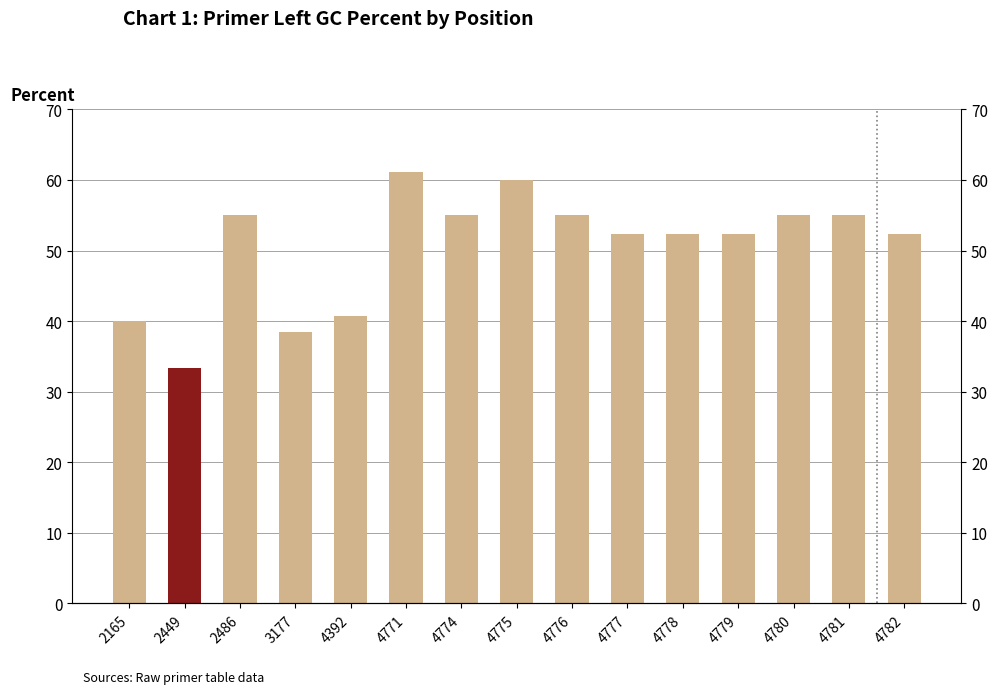

What is the minimum value shown in the chart?

33.3